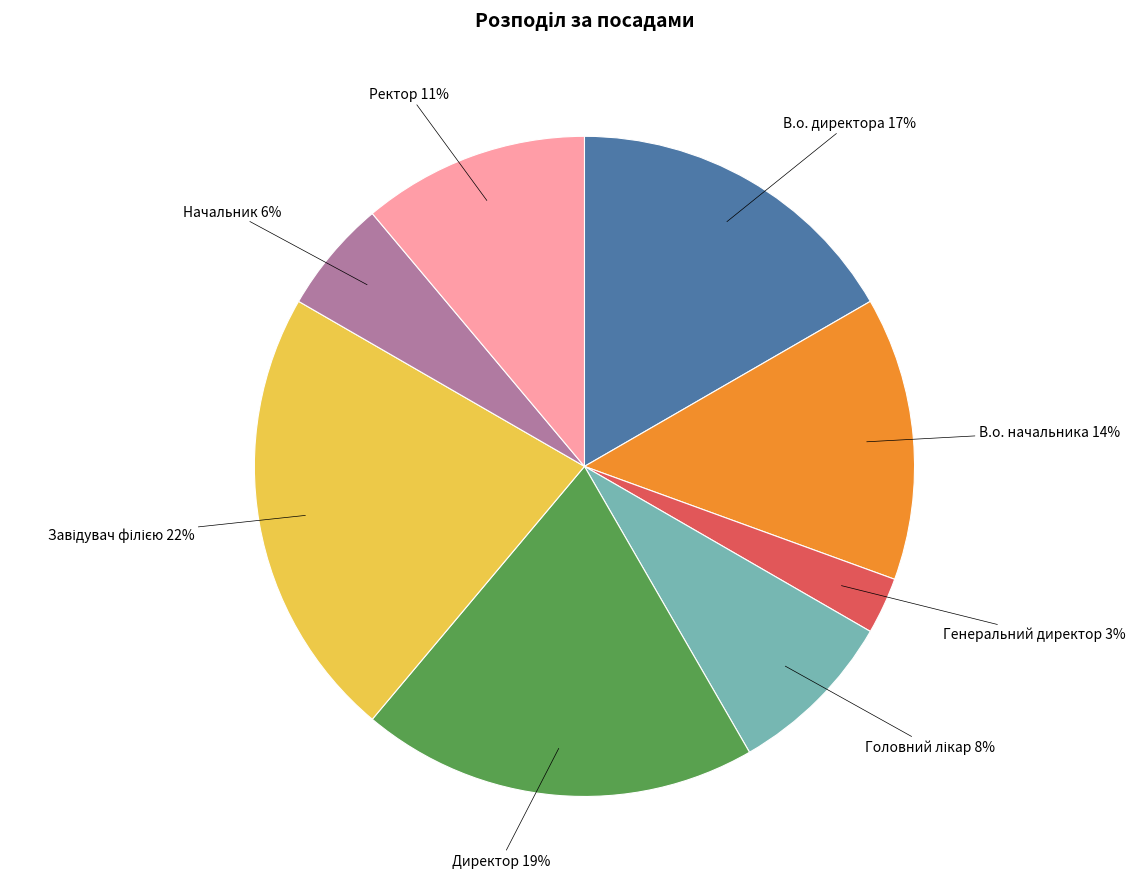

Combined, do Начальник and В.о. начальника account for over 50%?

No